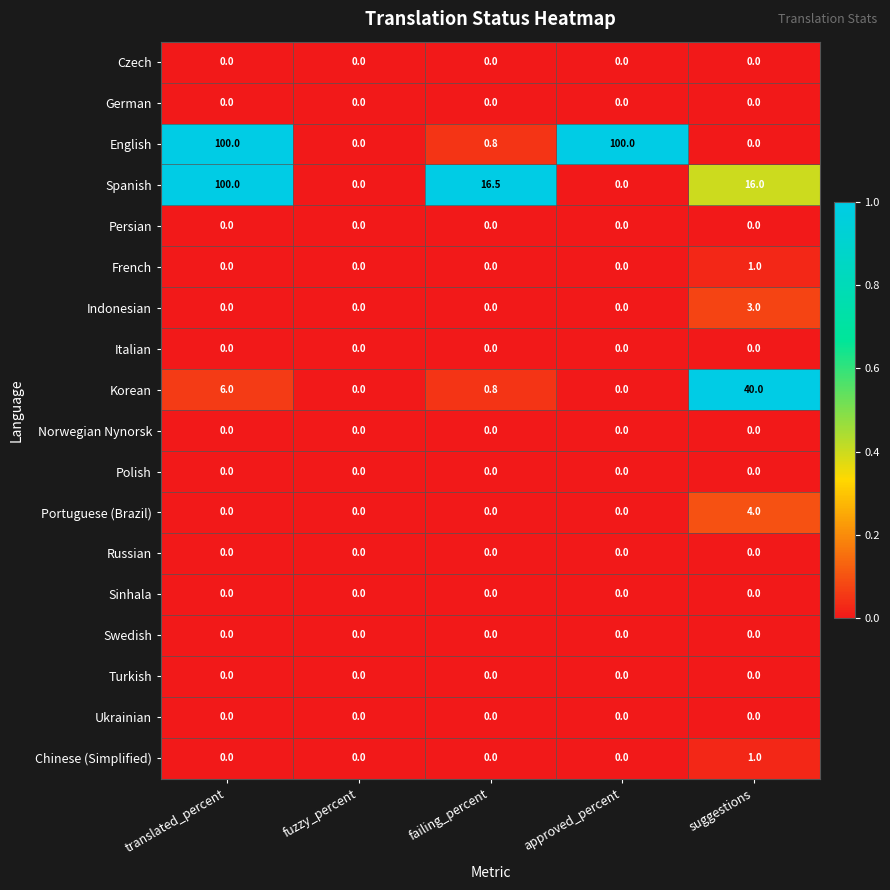

True or false: Indonesian has a value of 0.0 at translated_percent.

True